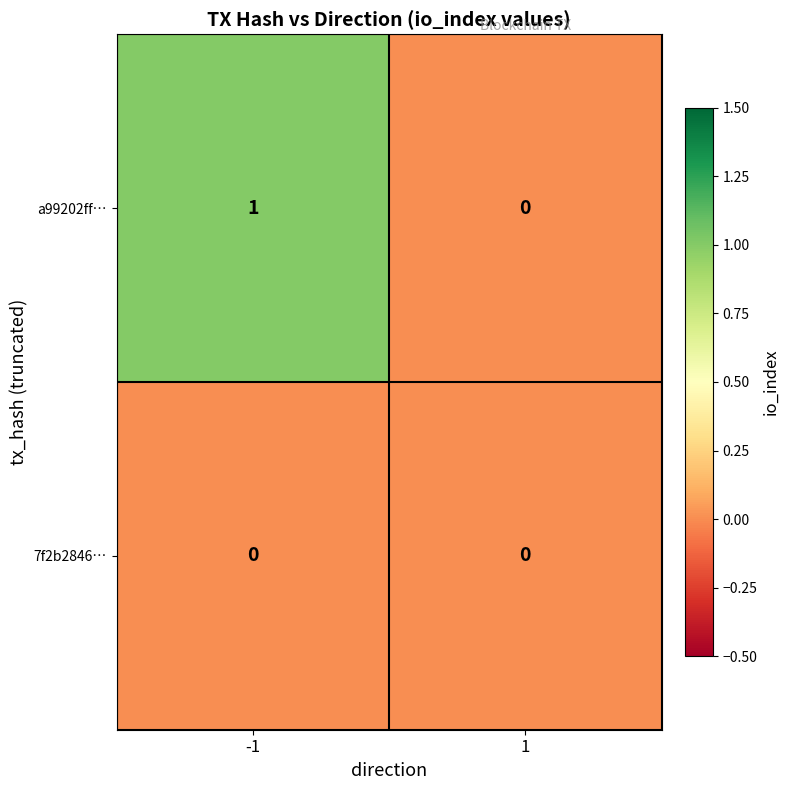

Is it true that a99202ff… equals 1 at -1?

True